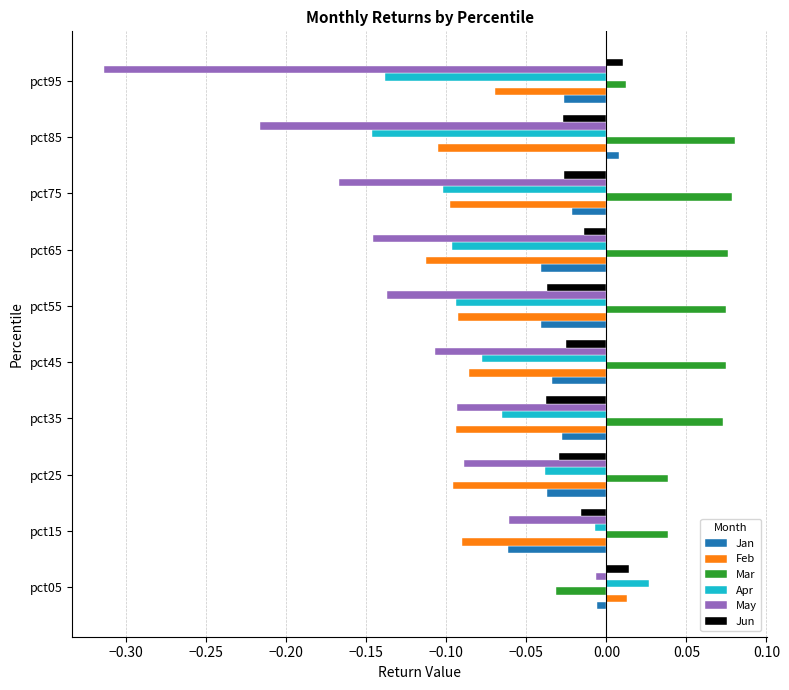

At which category is the sum across all series the highest?

pct05